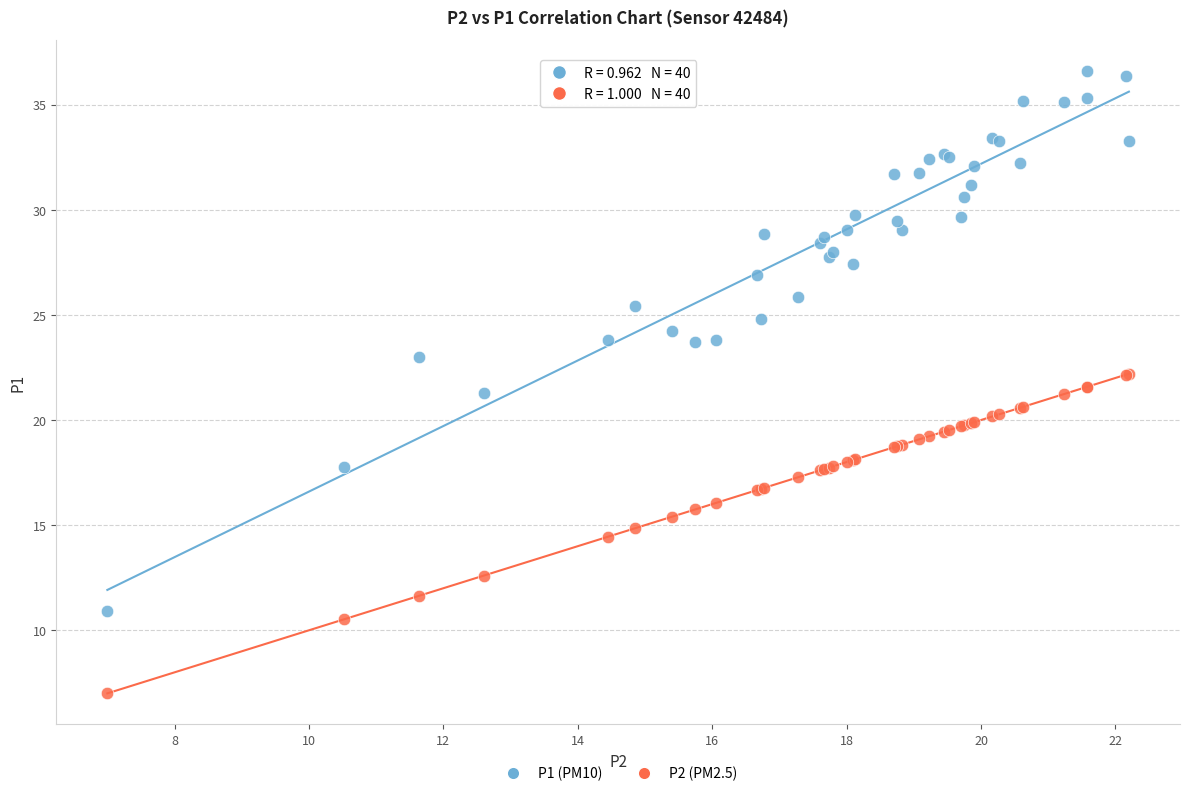

Which series has the widest spread of Y values?

P1 (PM10)